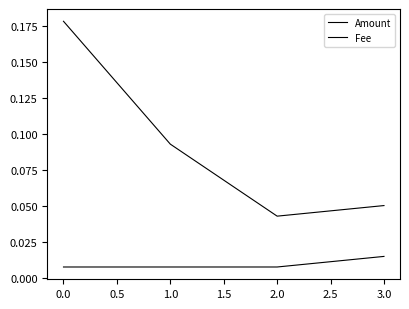

List the series in order of their peak value, highest first.

Amount, Fee